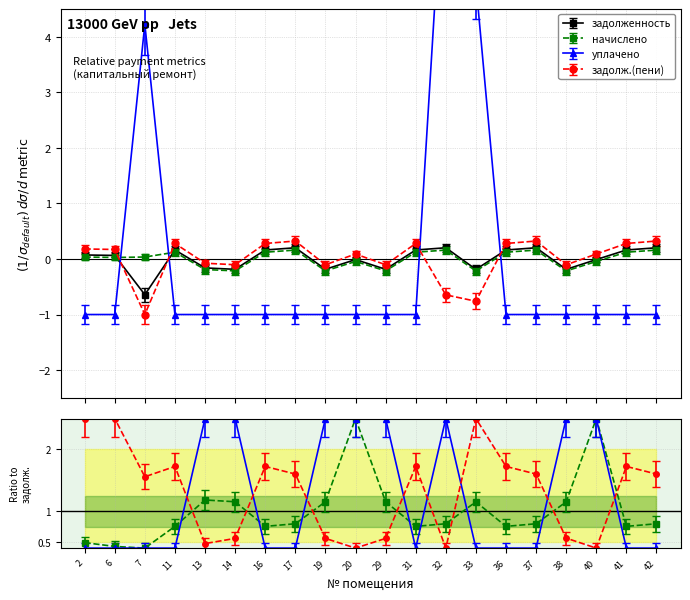

How many values in the задолженность series exceed 0?

11